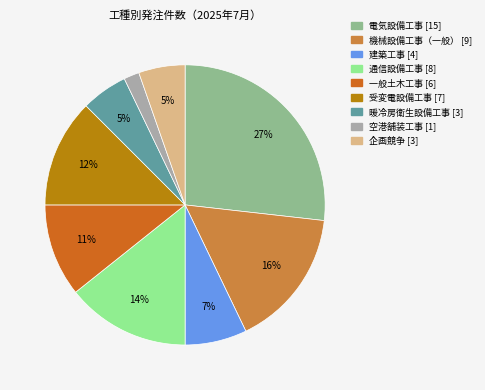

Which category has the biggest portion of the pie?

電気設備工事